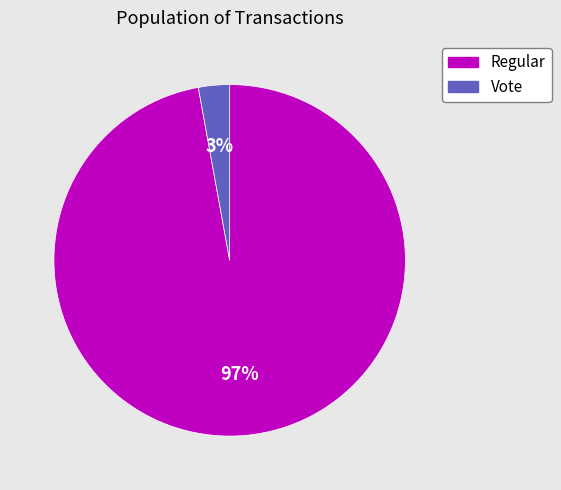

Is it true that Regular is 97% of the pie?

True